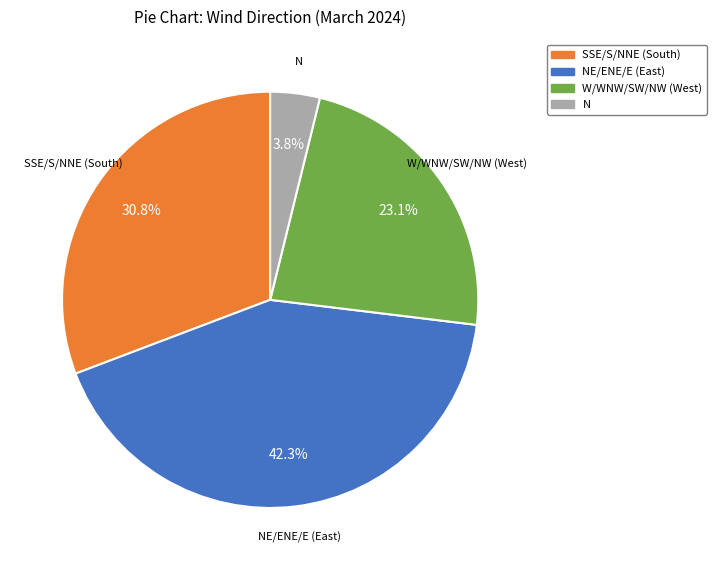

What is the total percentage of N and SSE/S/NNE (South)?

34.6%